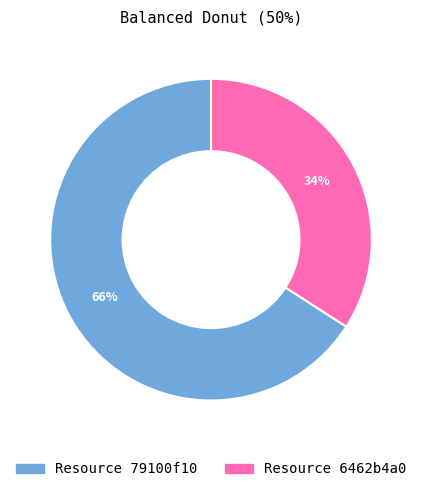

To the nearest percent, what is the difference between the largest and smallest slice percentages?

32%